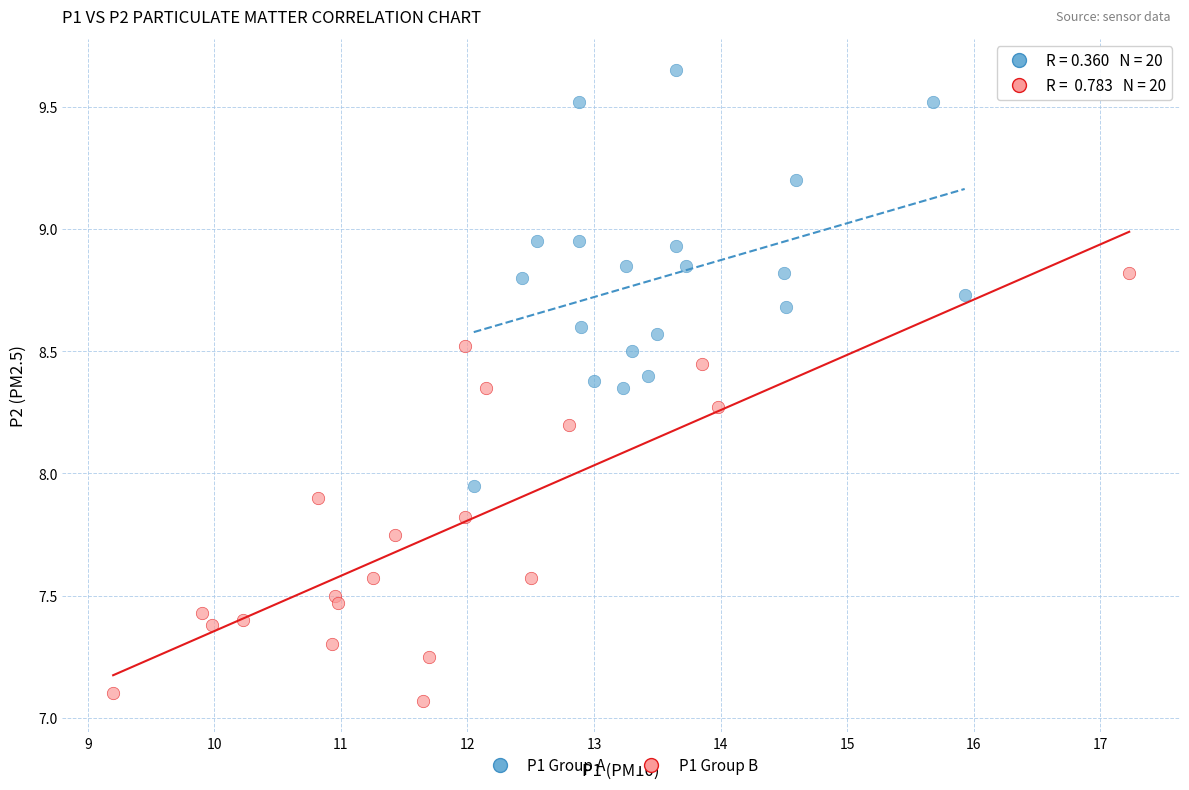

Which series reaches the minimum Y coordinate?

P1 Group B